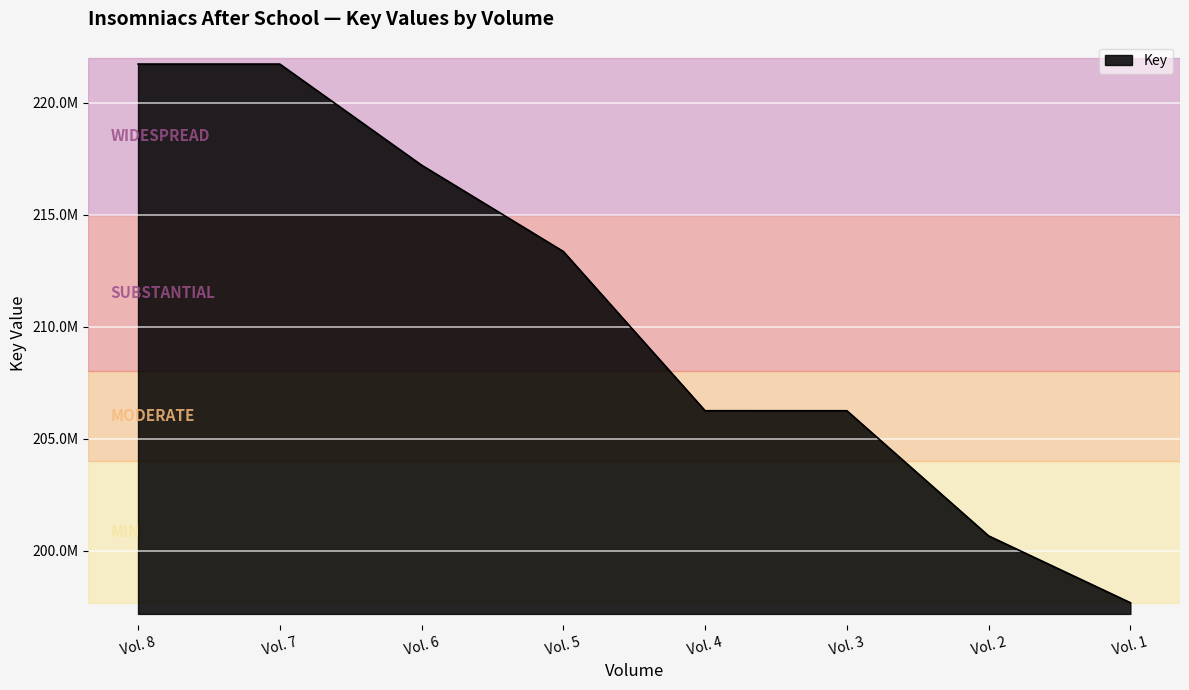

The chart shows a value of 126028451 at Vol. 2. True or false?

False